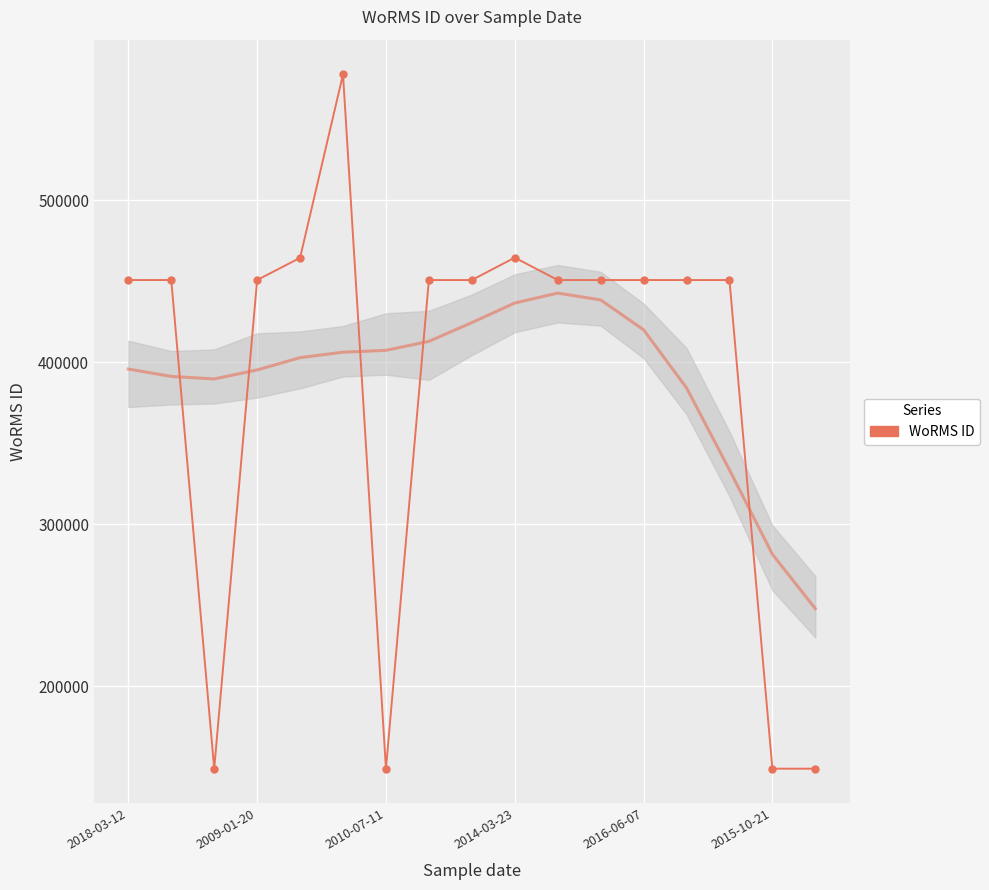

How many lines are shown in the chart?

1